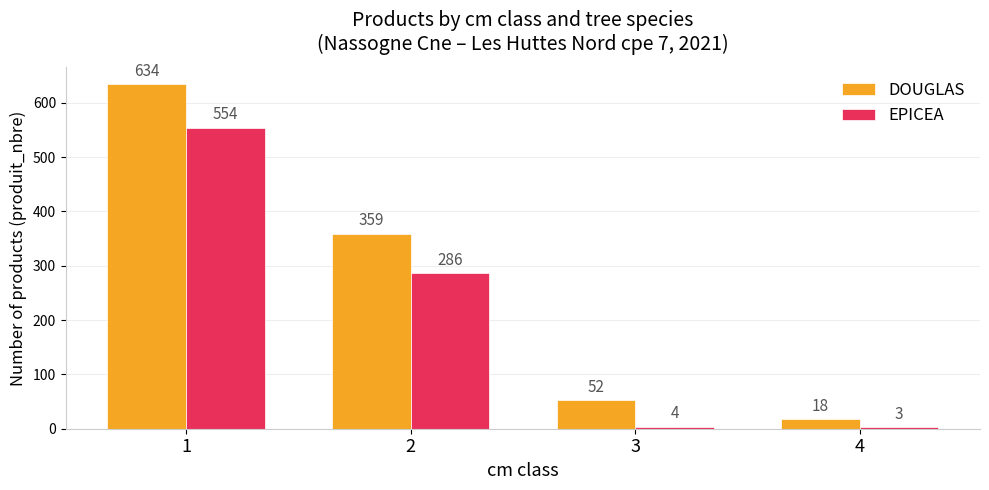

Which series has the widest spread of values?

DOUGLAS